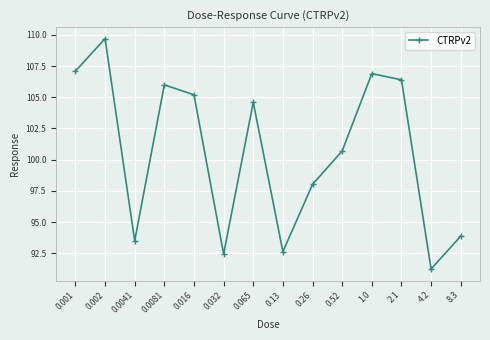

How many lines are shown in the chart?

1